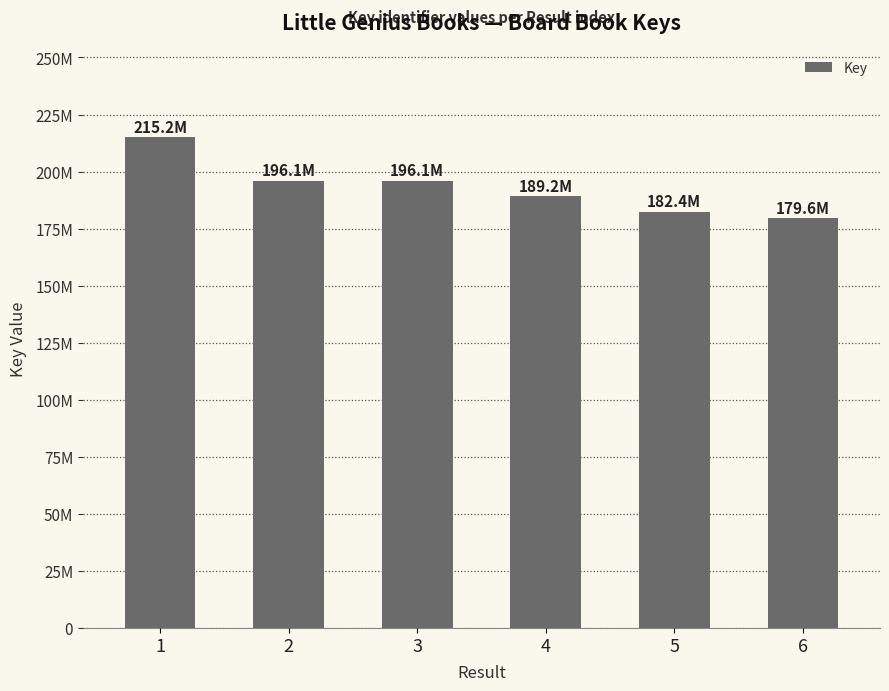

Does the chart contain any negative values?

No